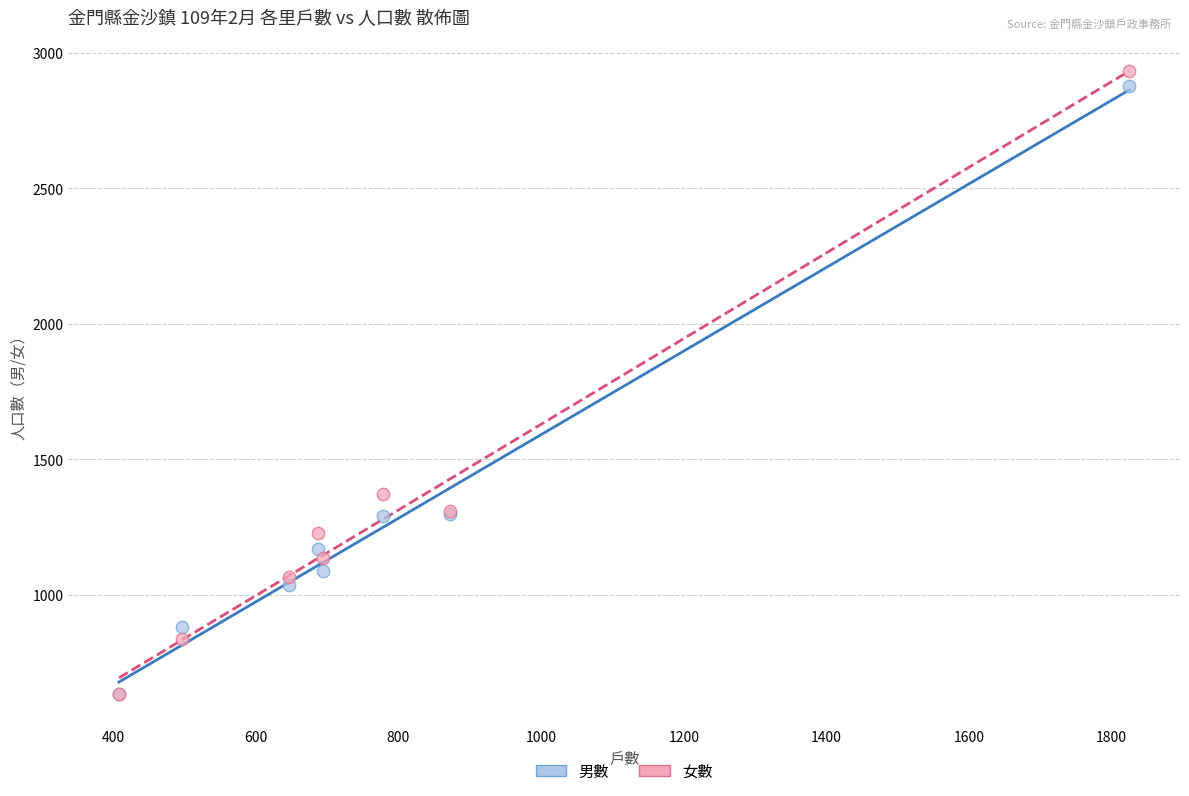

Across all series, what Y value is closest to 1782?

1371